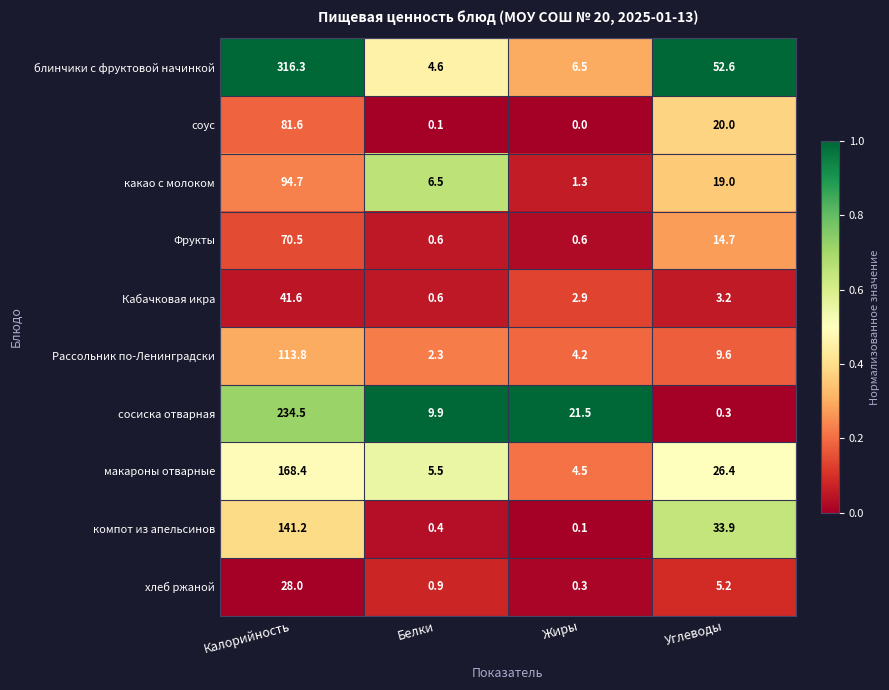

What is the difference between the maximum and minimum values in the Кабачковая икра series?

41.0